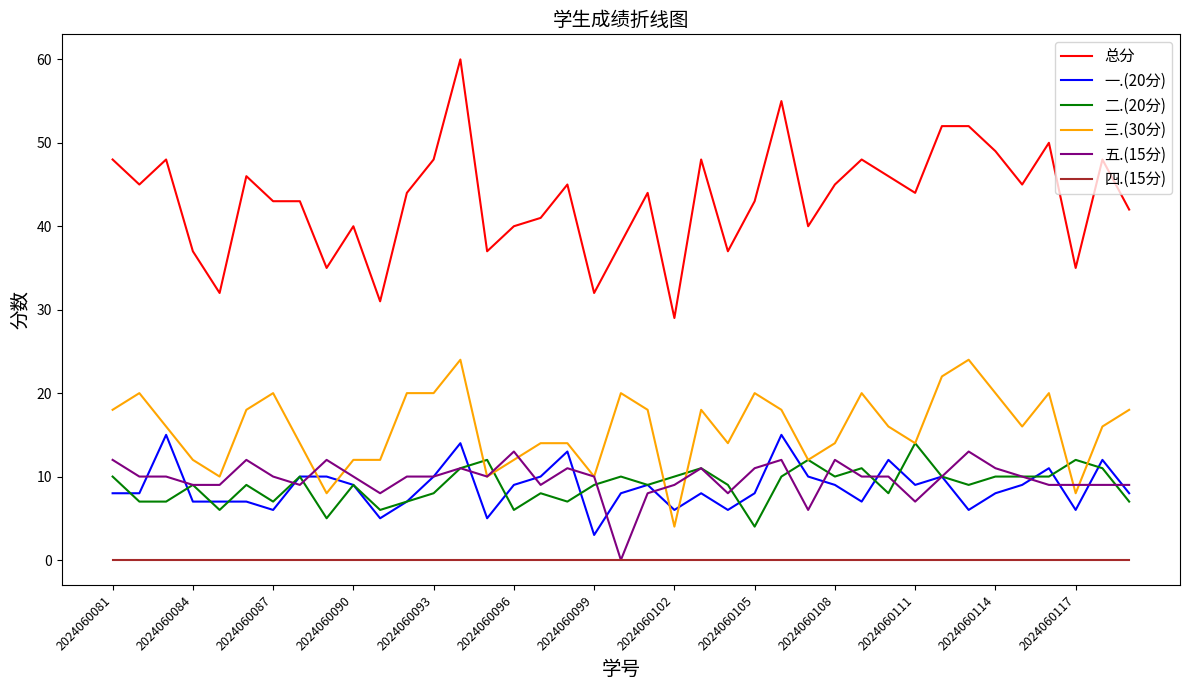

Which series has the largest total across all categories?

总分